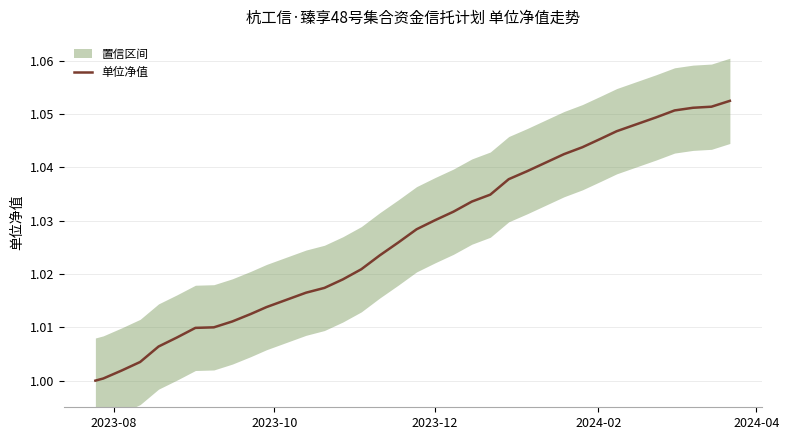

The chart shows a value of 0.7 at 17. True or false?

False